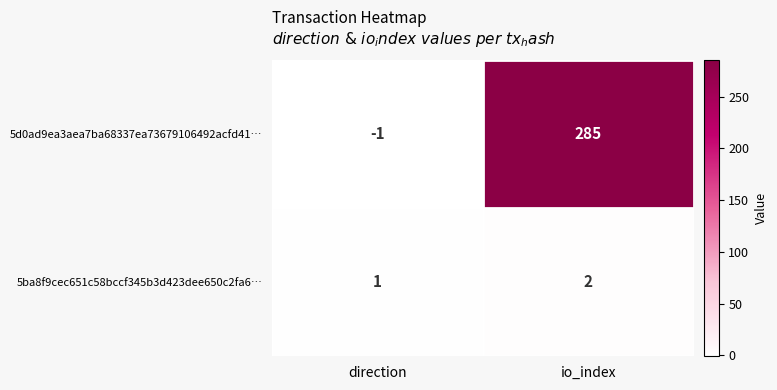

Is it true that 5d0ad9ea3aea7ba68337ea73679106492acfd41… equals 178 at io_index?

False